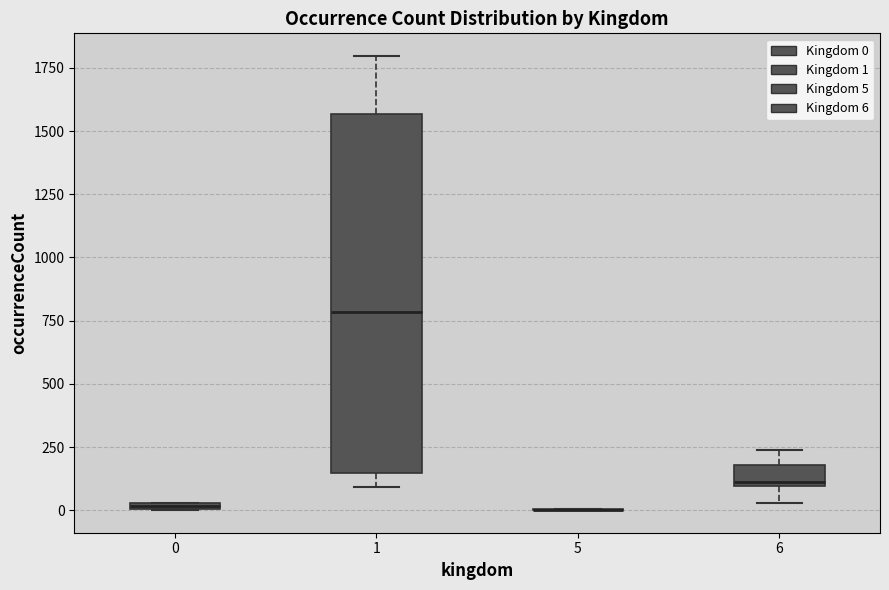

Which box is the tallest, from its lower edge to its upper edge?

1